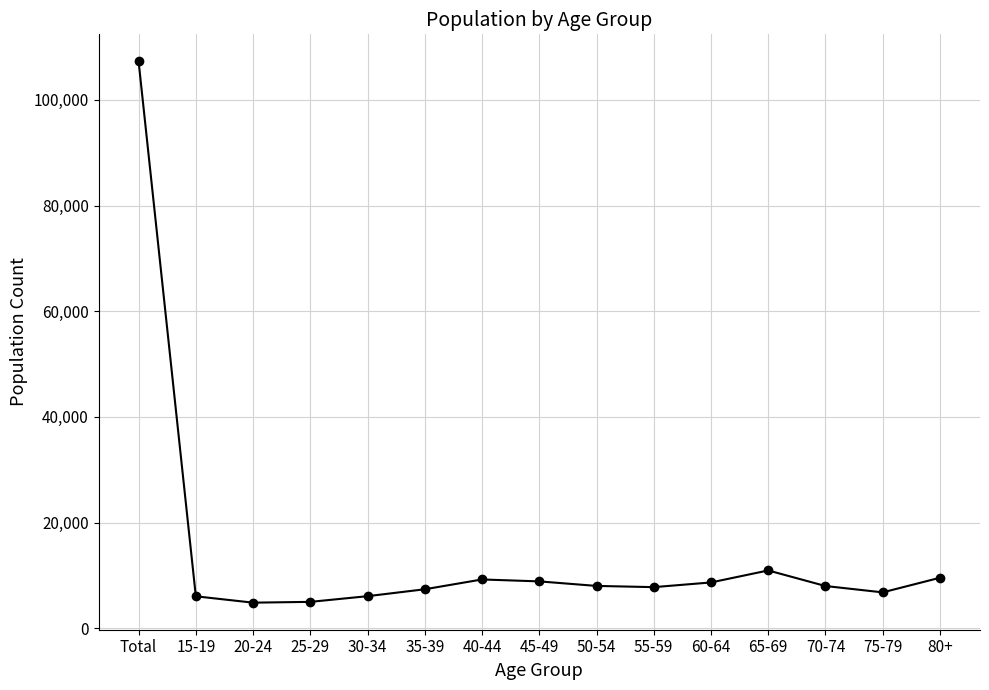

What is the ratio of the value at Total to the value at 45-49?

12.1